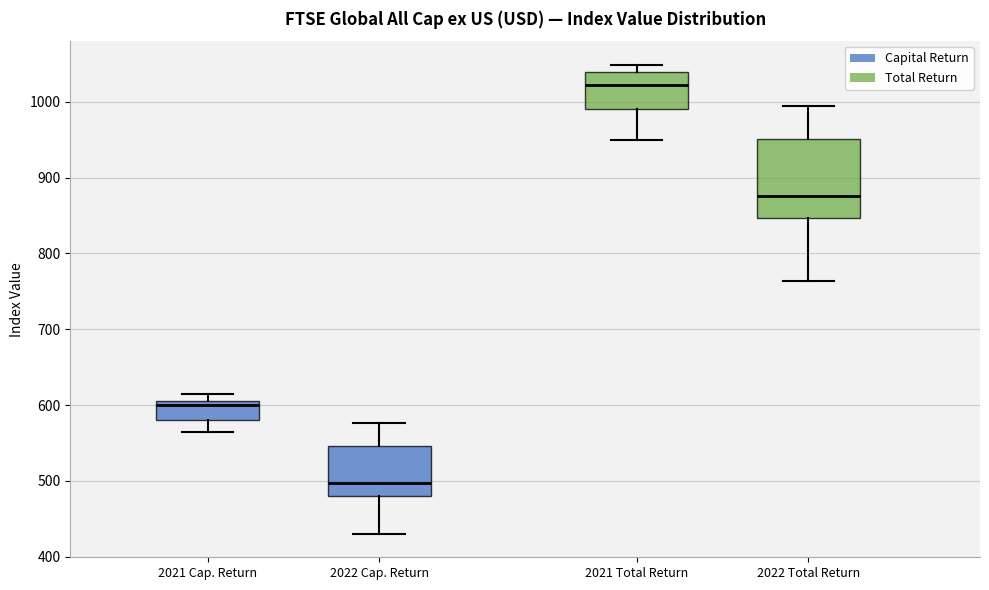

Which box is the tallest, from its lower edge to its upper edge?

2022 Total Return